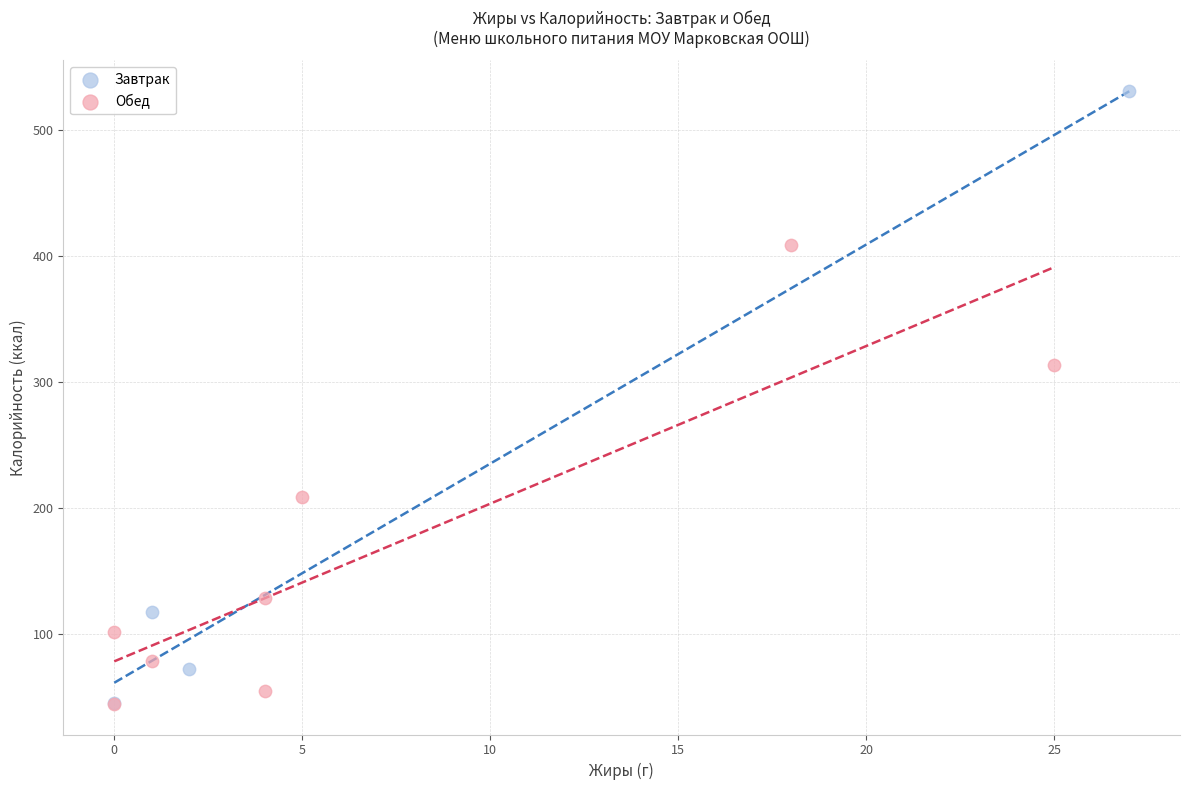

Which series has the widest spread of Y values?

Завтрак